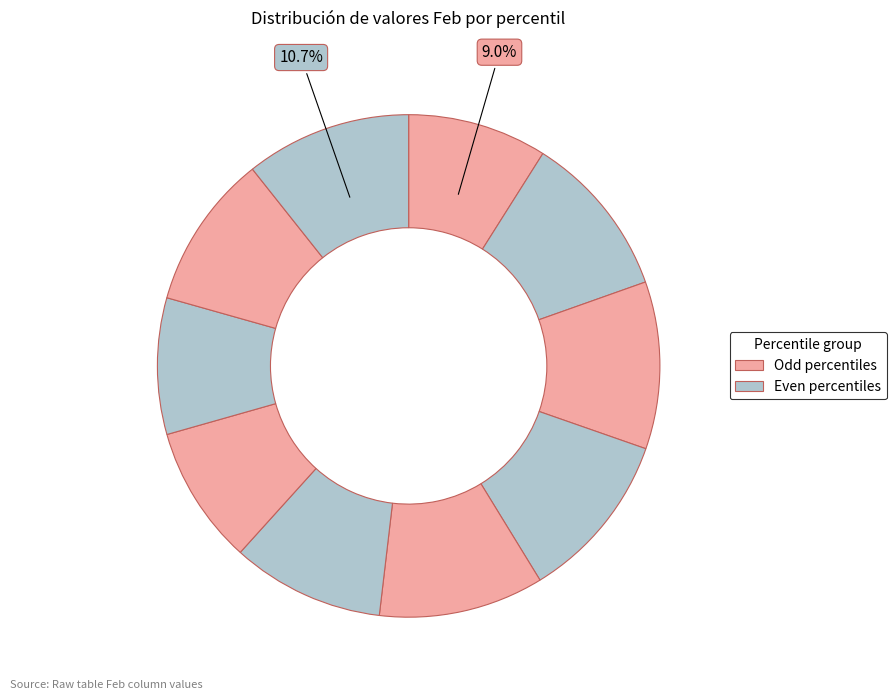

Count the number of slices in the pie.

10